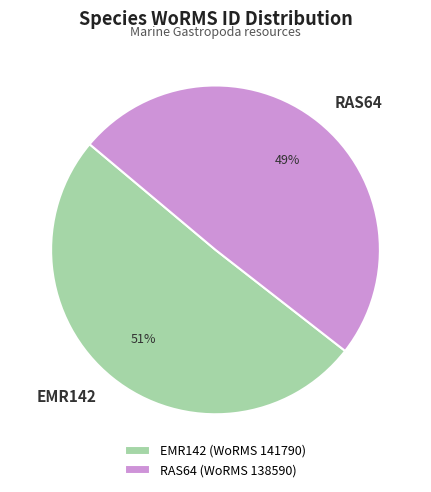

Which slice is the largest?

EMR142